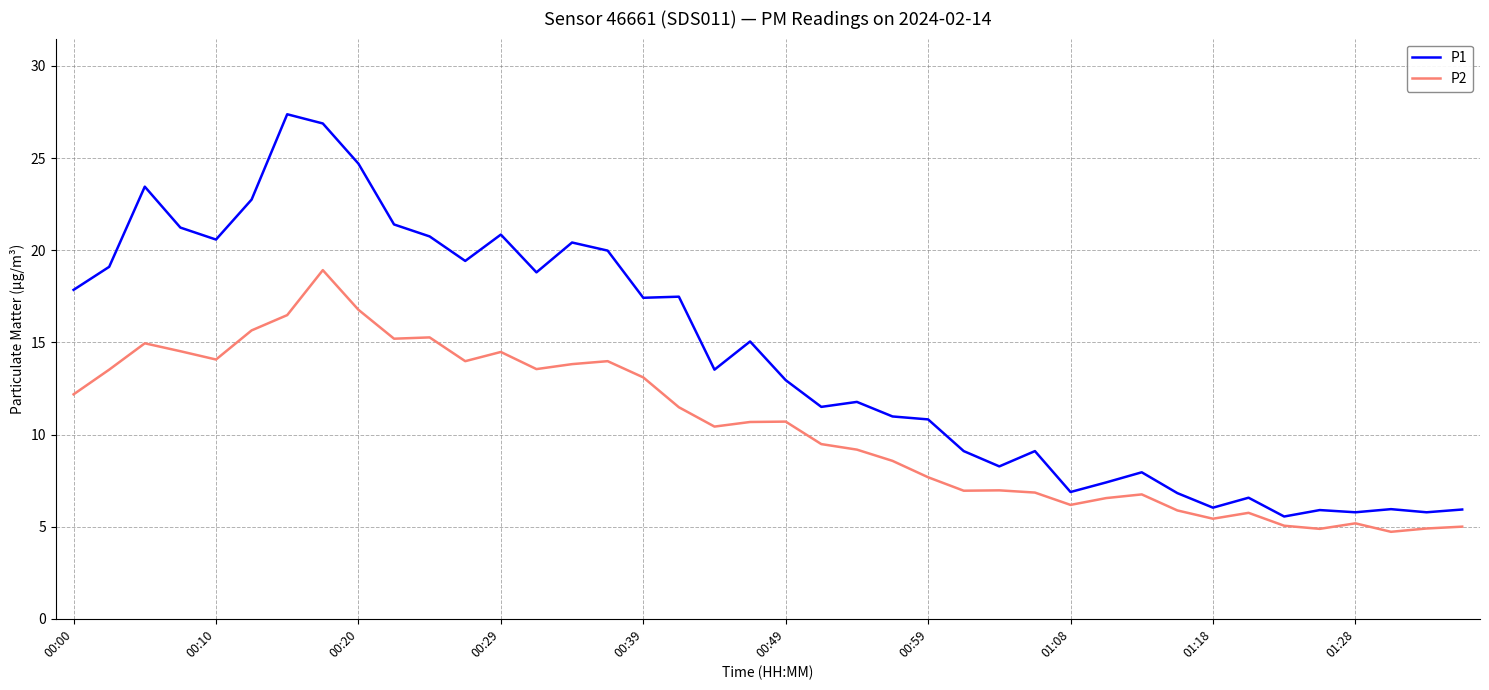

Rank the series by their average value, from highest to lowest.

P1, P2